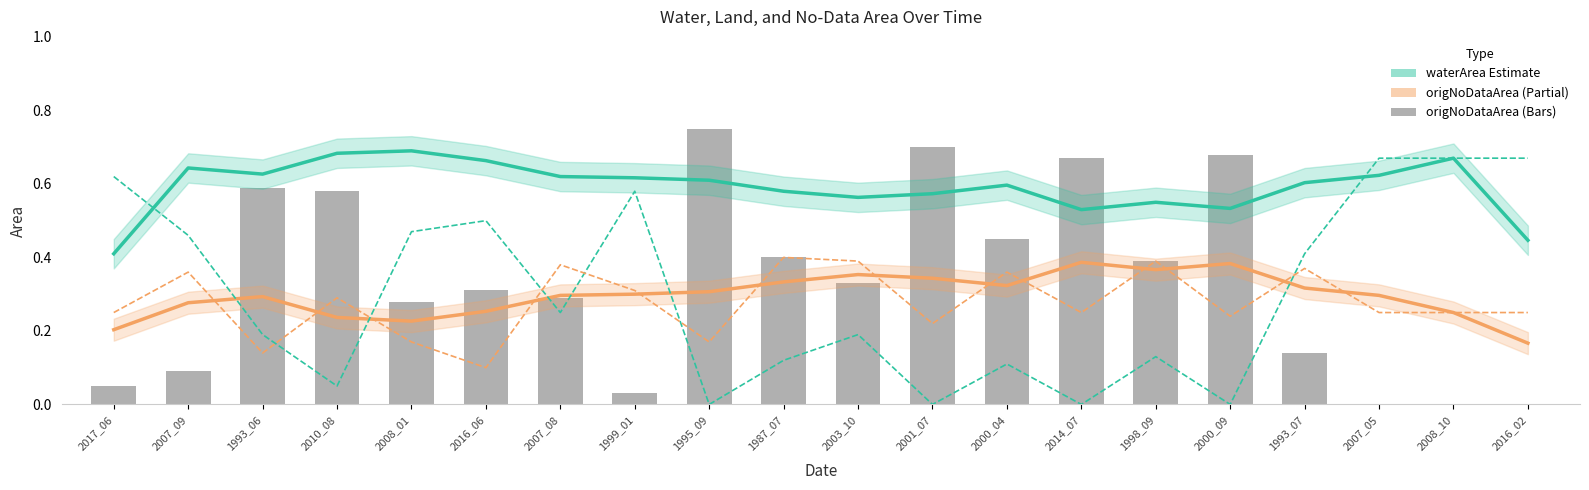

Which label corresponds to the largest value in the chart?

1995_09